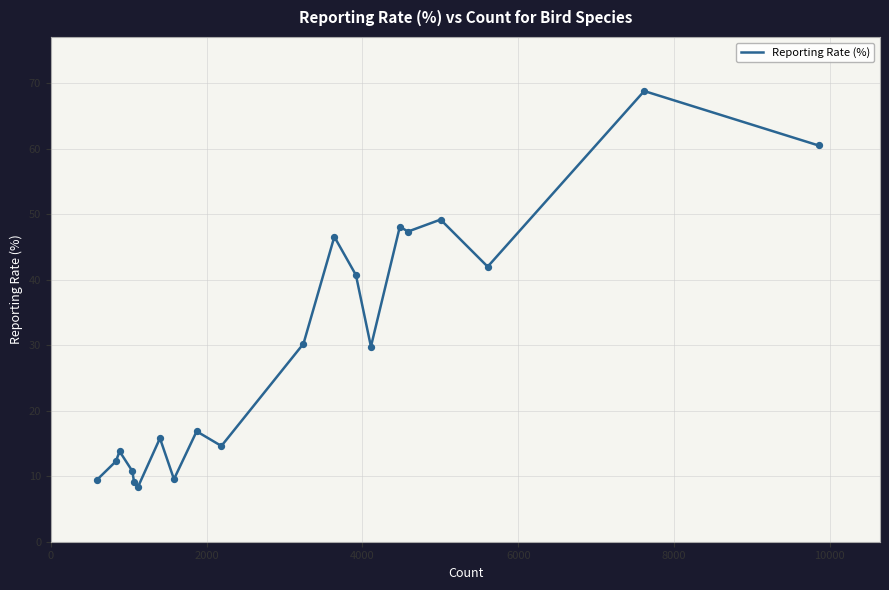

What is the difference between the maximum and minimum values?

60.5